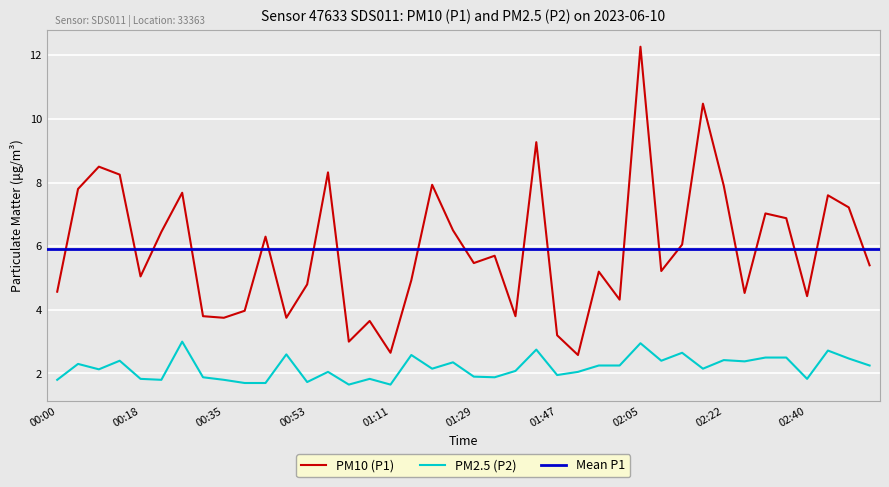

What position from the left is 02:36?

36